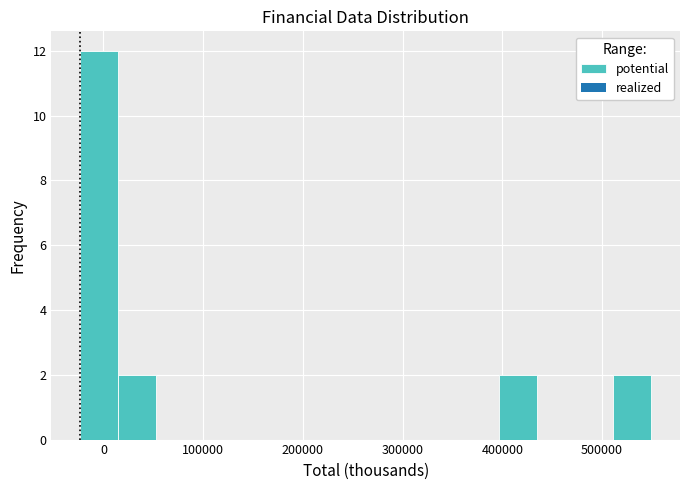

Read against the x-axis, roughly where is the centre of the tallest bar?

0